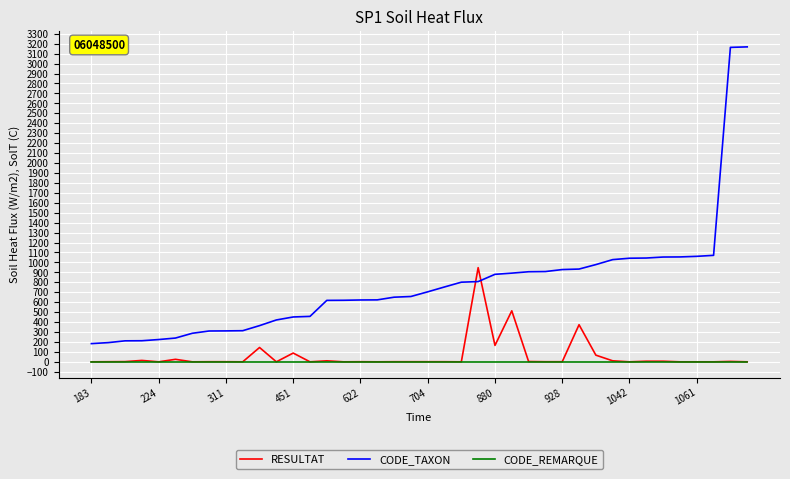

Which series has the largest total across all categories?

CODE_TAXON